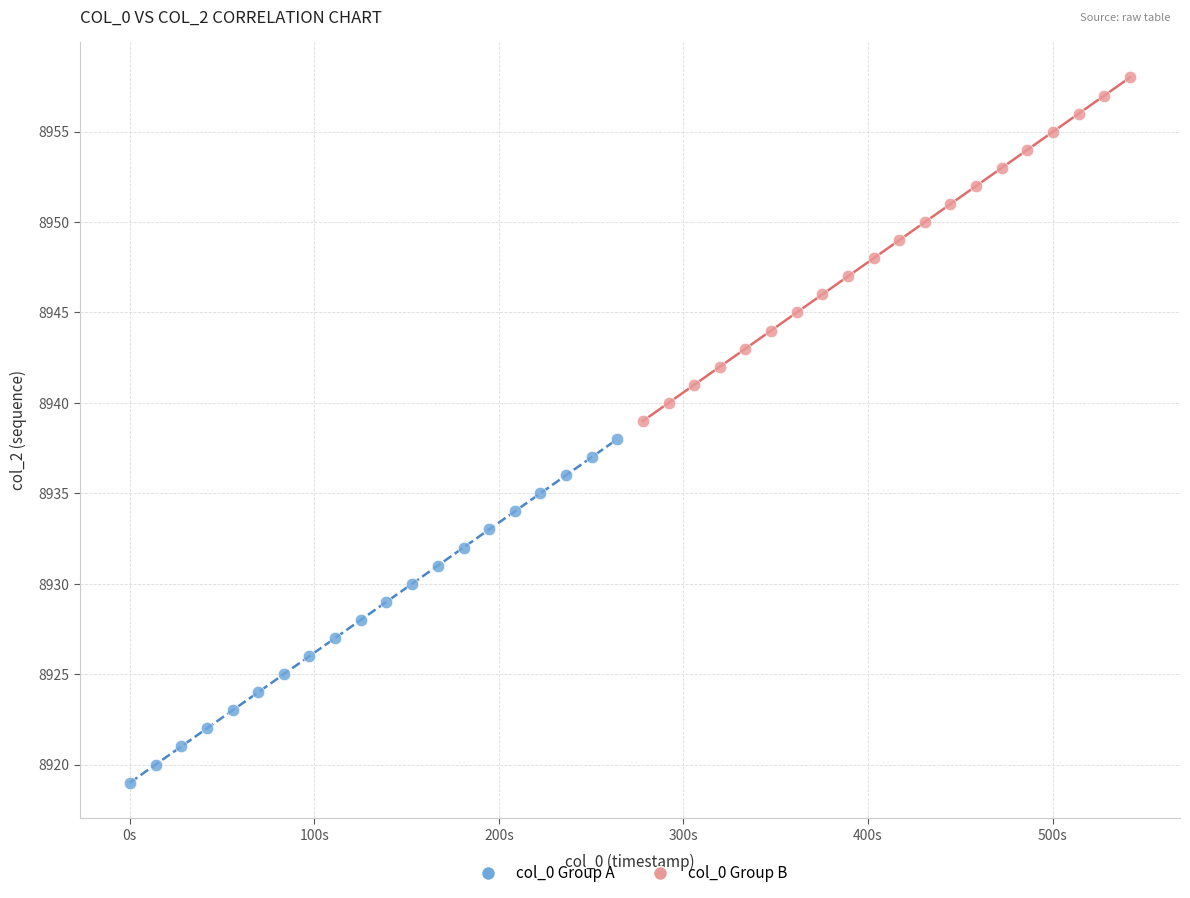

Which series reaches the minimum Y coordinate?

col_0 Group A